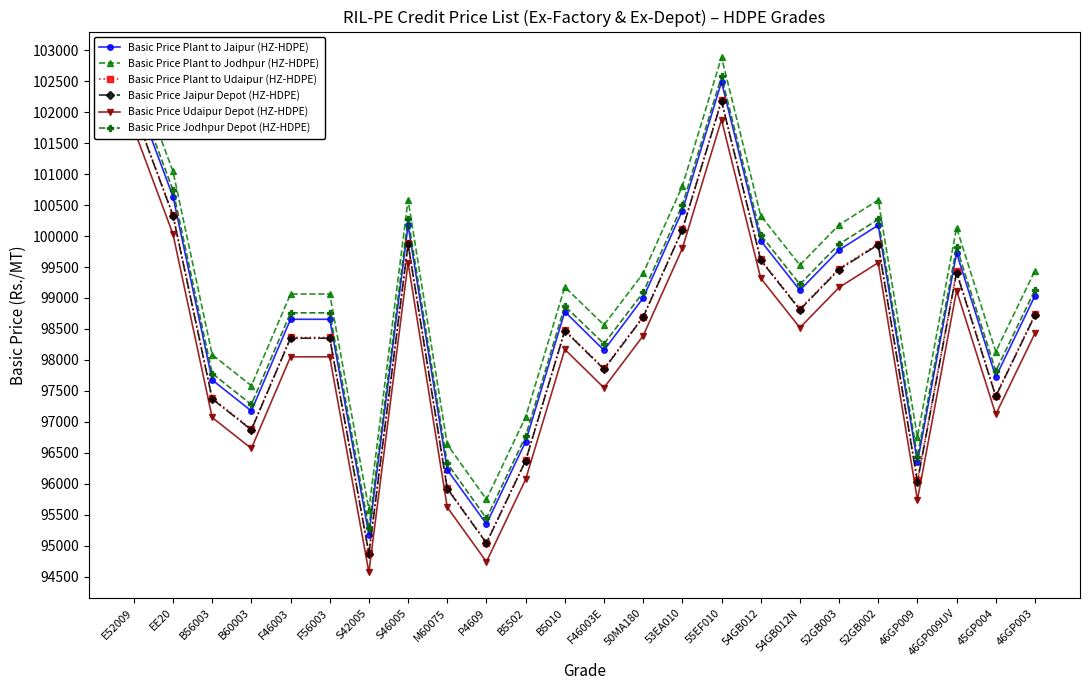

Which series has the largest total across all categories?

Basic Price Plant to Jodhpur (HZ-HDPE)